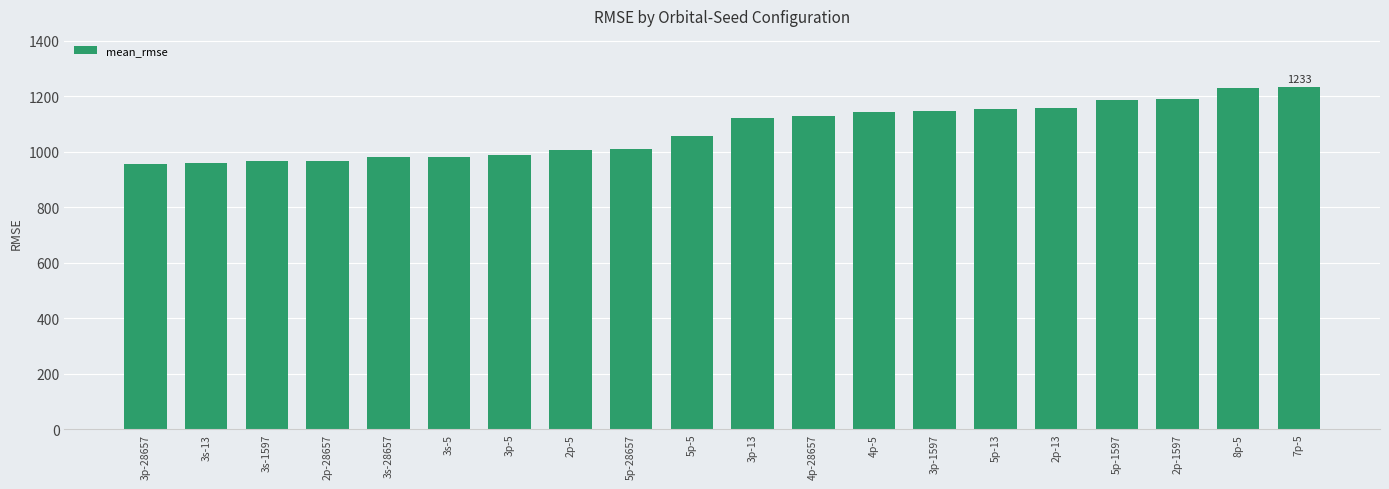

What is the smallest value displayed?

957.1